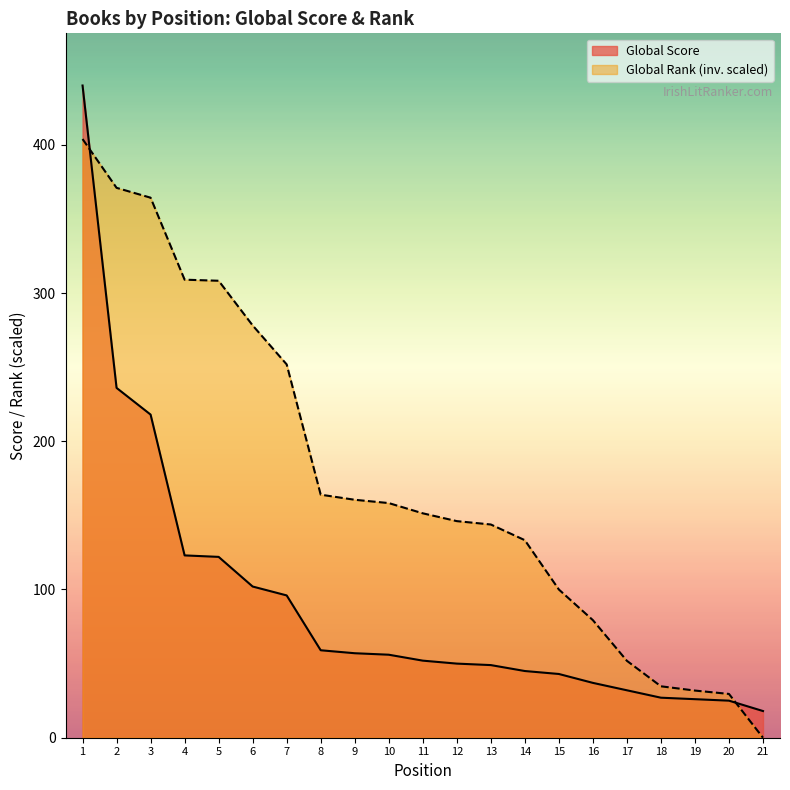

What is the approximate value of Global Rank (scaled) at 16?

79.3